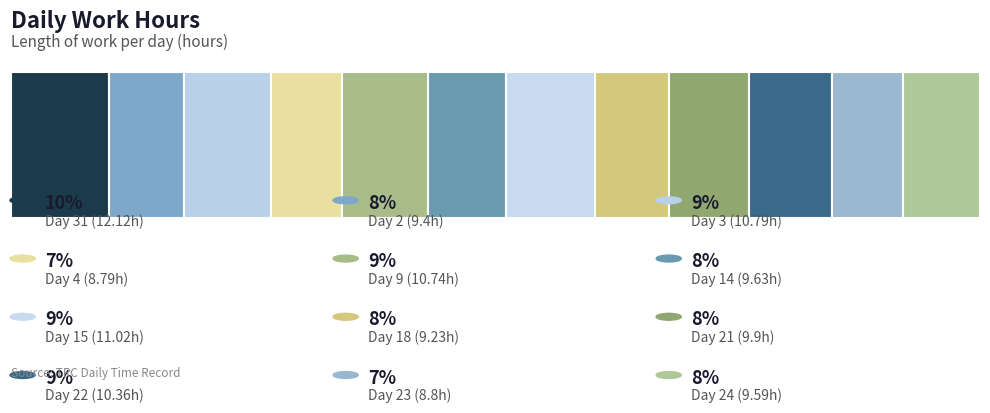

List the labels in order of value, smallest first.

4, 23, 18, 2, 24, 14, 21, 22, 9, 3, 15, 31